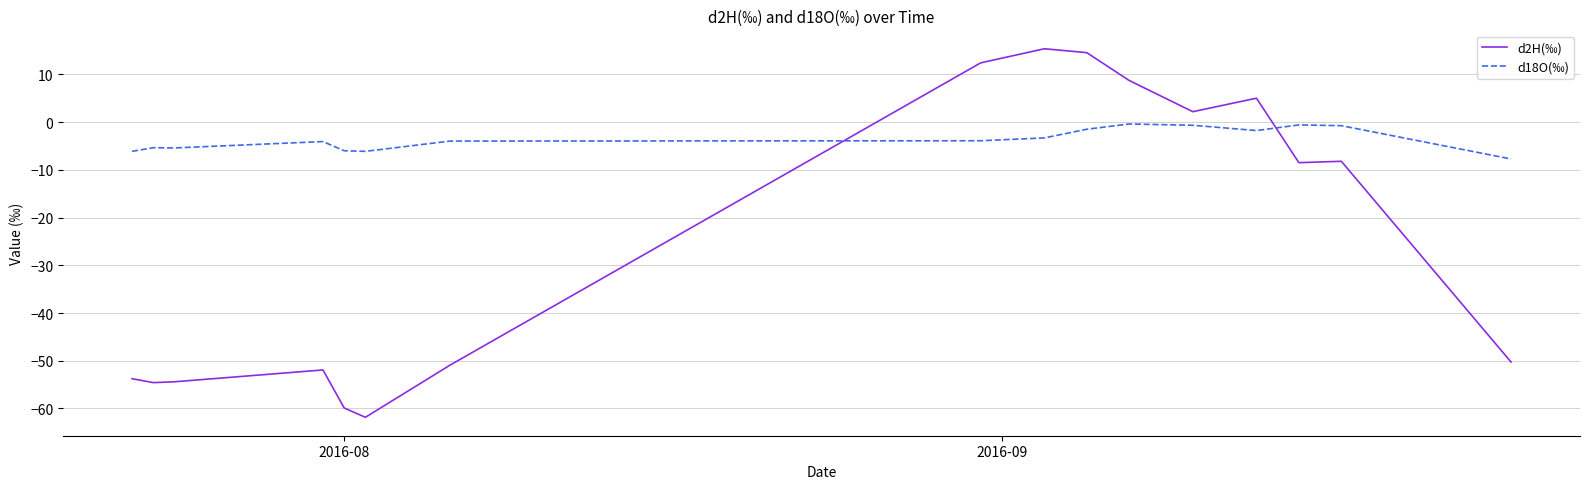

What is the difference between the maximum and minimum values in the d2H(‰) series?

77.2